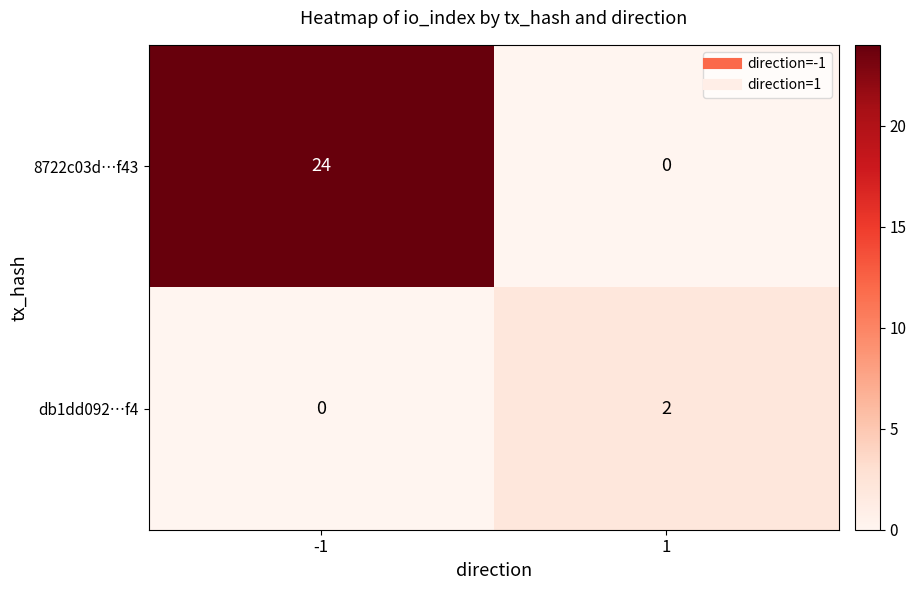

The 8722c03d…f43 series shows 0 at 1. True or false?

True